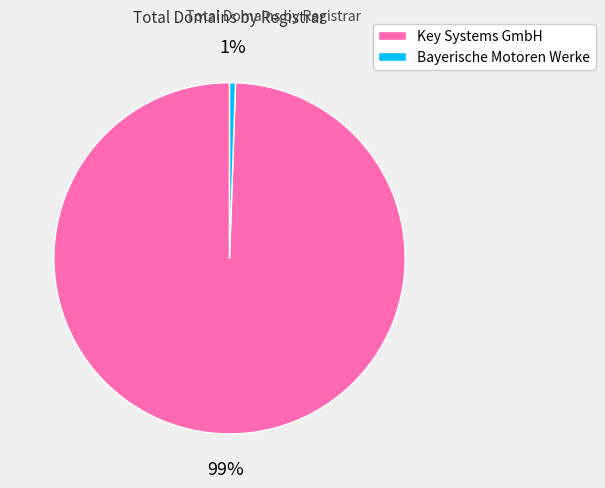

Count the number of slices in the pie.

2